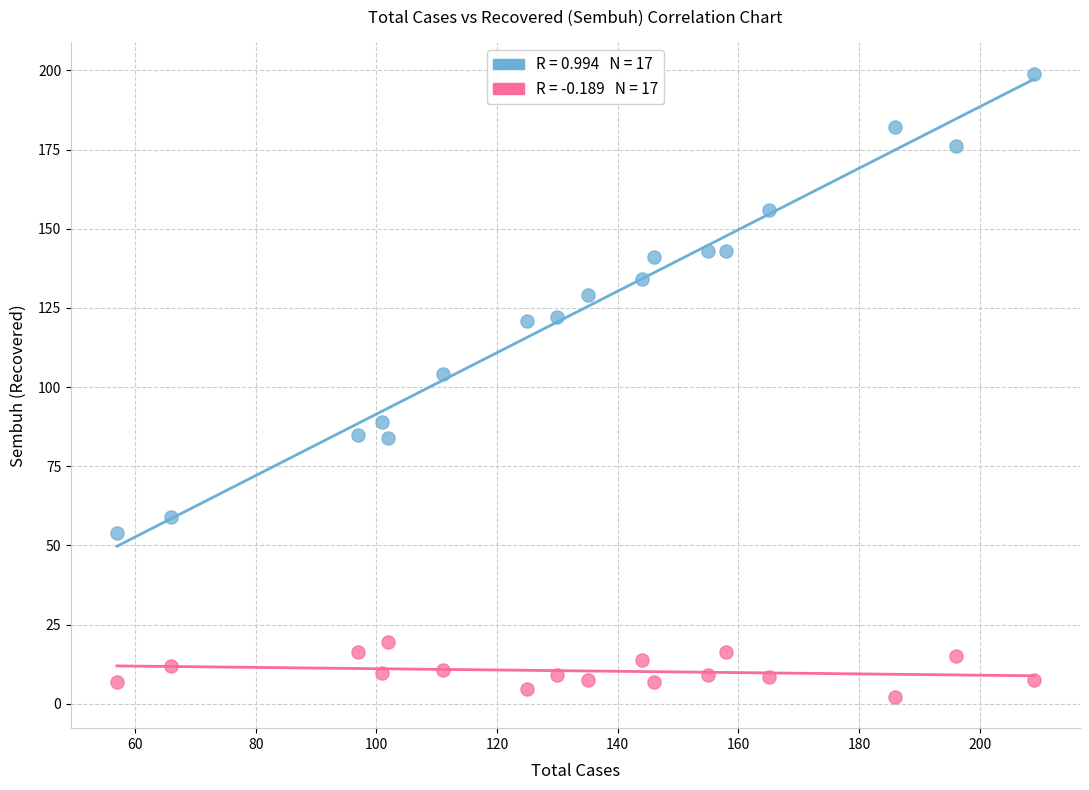

Across all series, what Y value is closest to 100?

104.0